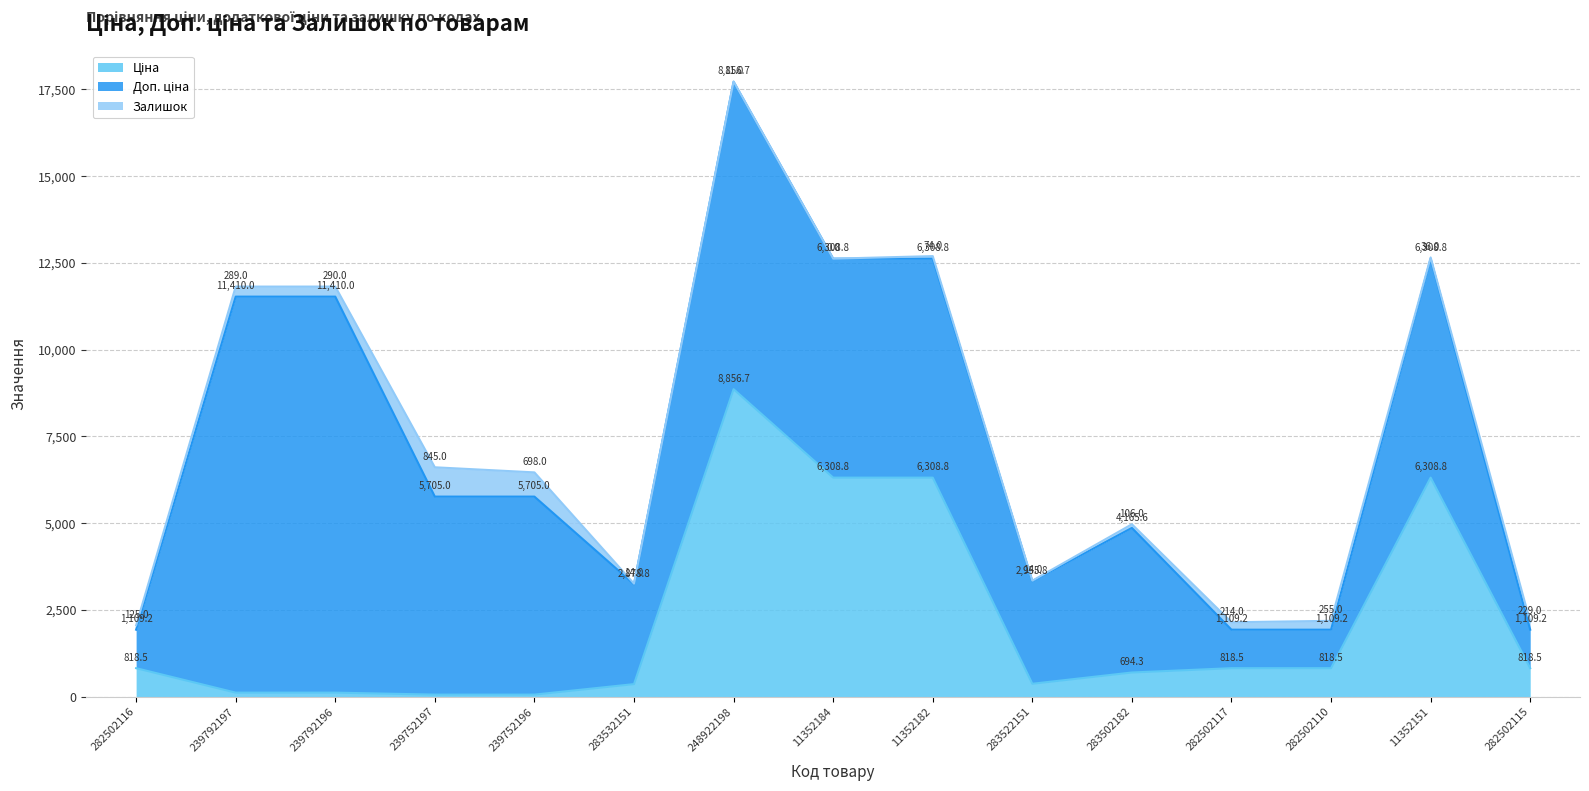

Which category has the lowest value across all series?

11352184